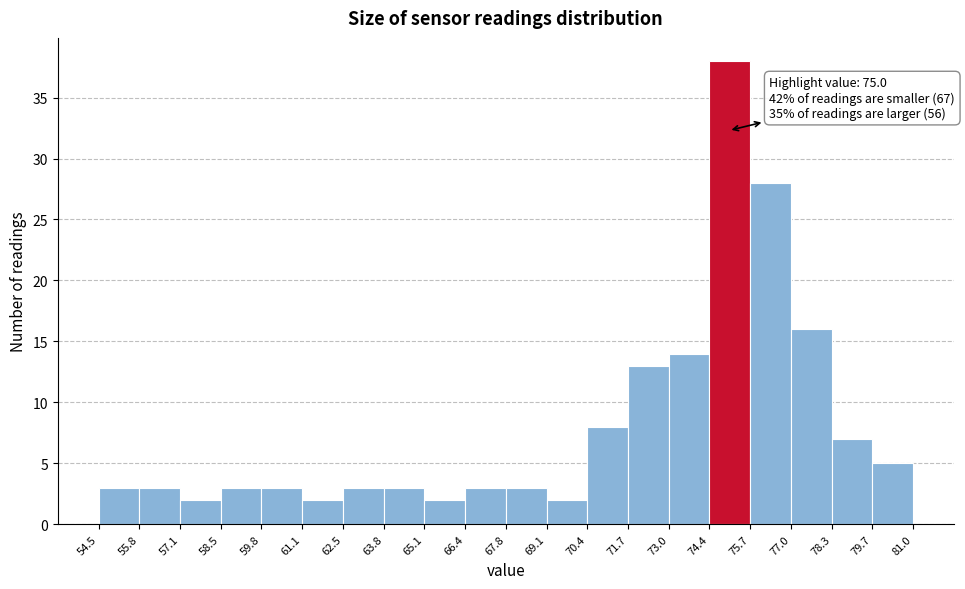

Over which range of the x-axis is the bar tallest?

74.4 to 75.7